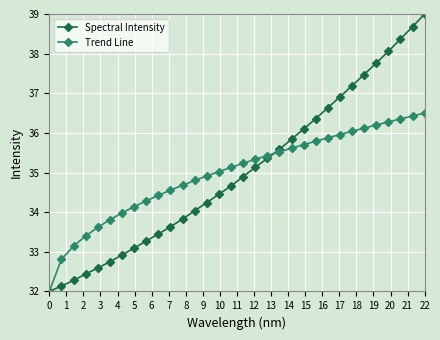

Which series has the largest total across all categories?

Spectral Intensity